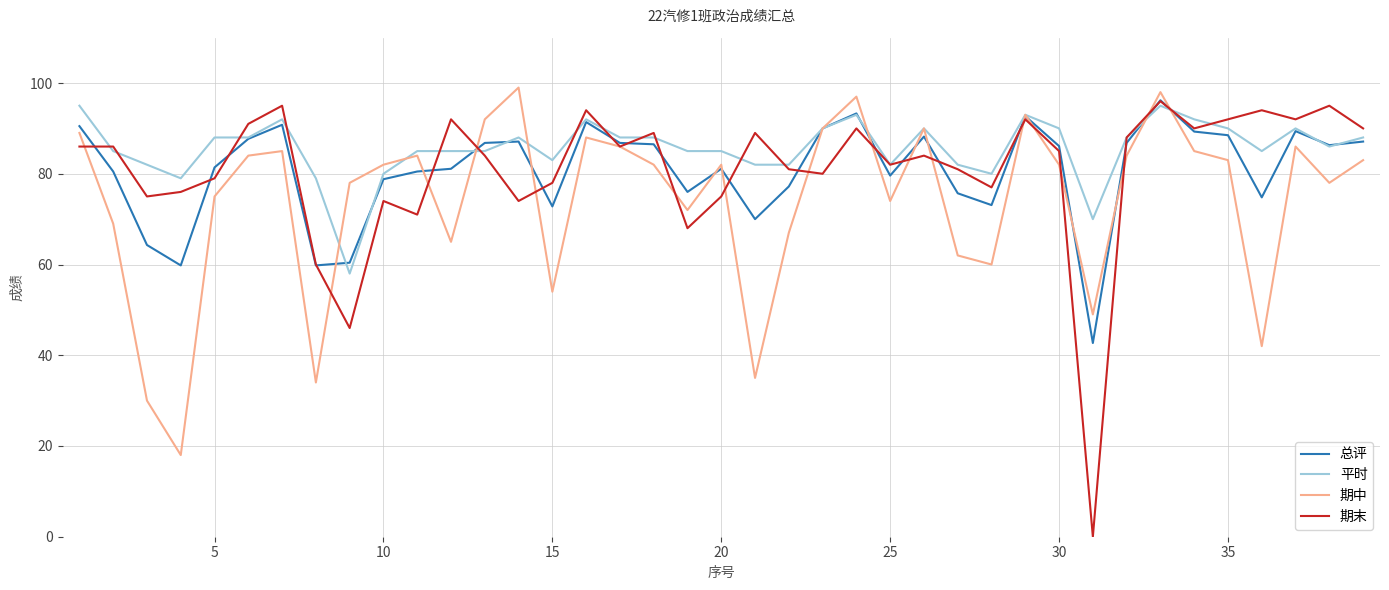

Which series has the largest total across all categories?

平时